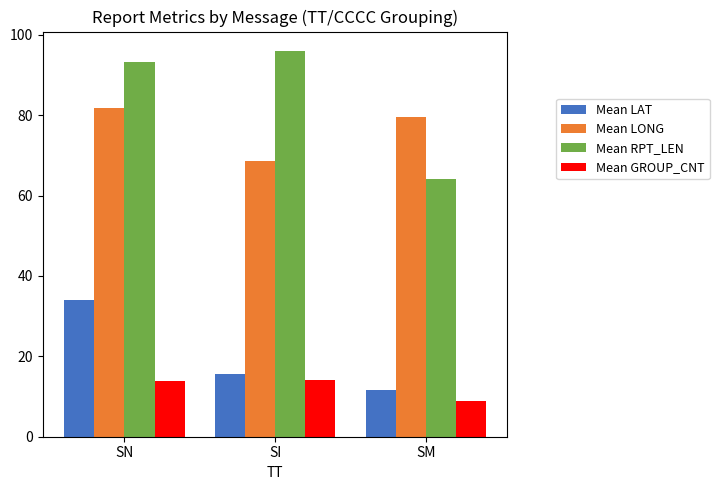

Which series changed the most between SN and SM?

Mean RPT_LEN